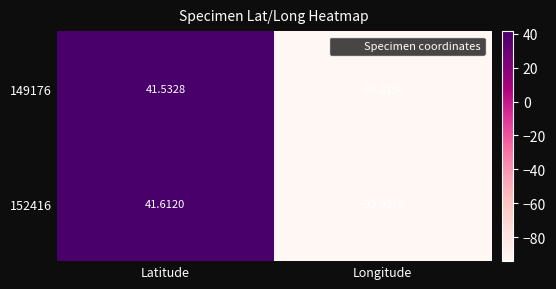

List the series in order of their overall mean, highest first.

152416, 149176